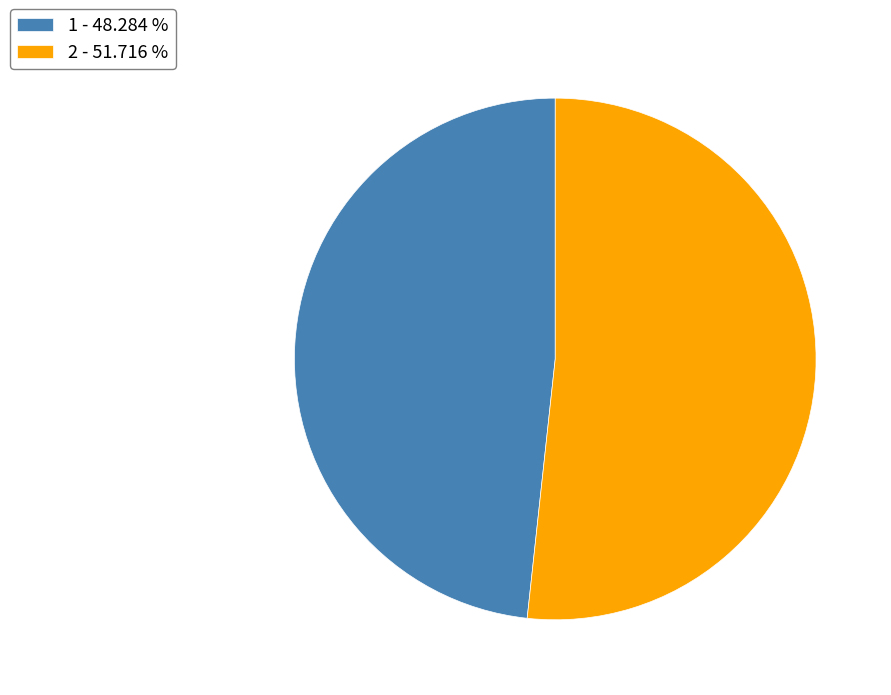

Which category accounts for the majority?

2